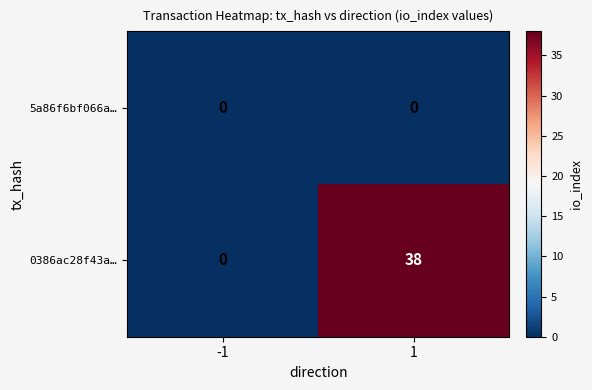

List the series in order of their peak value, highest first.

0386ac28f43a…, 5a86f6bf066a…